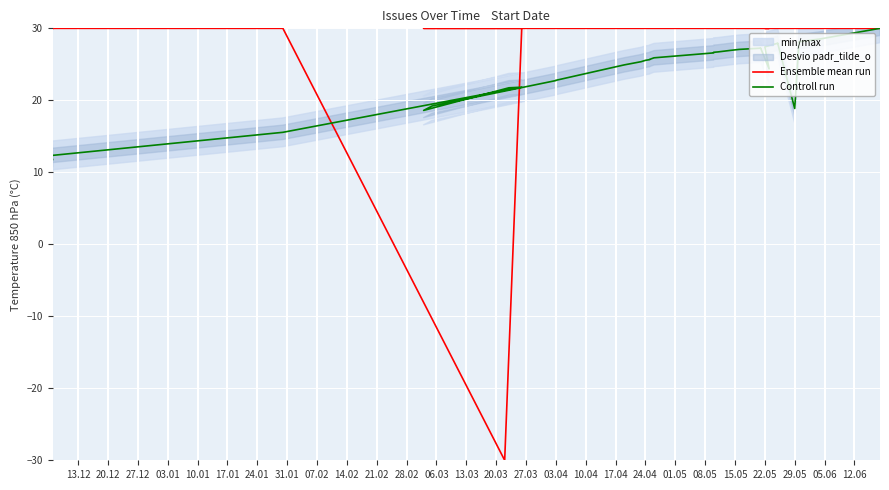

True or false: Ensemble mean run has more than 1 interior local peaks.

False